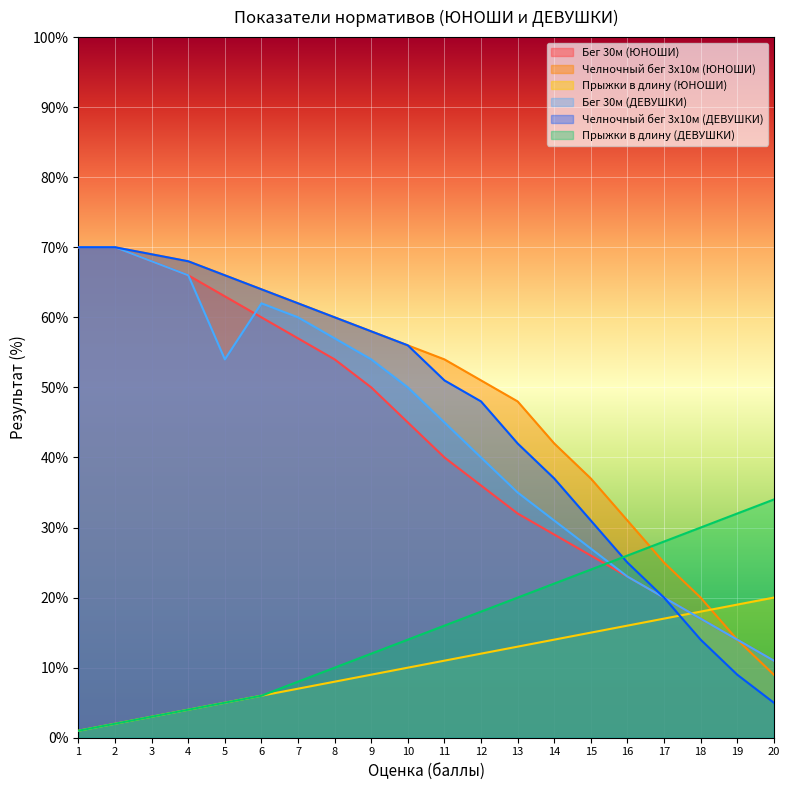

The Бег 30м (ЮНОШИ) series shows 70 at 2. True or false?

True